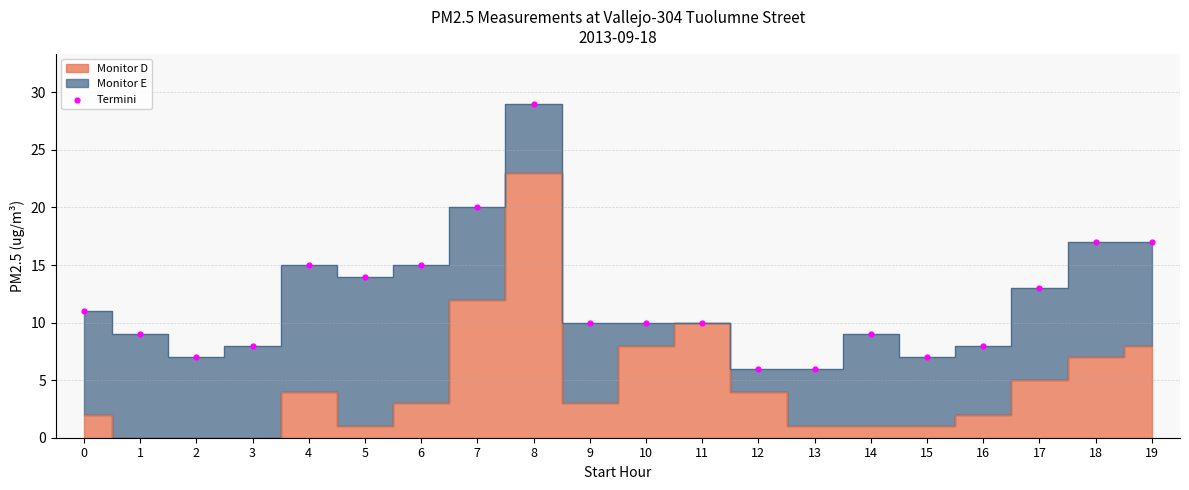

What is the range of Y values (max minus min)?

23